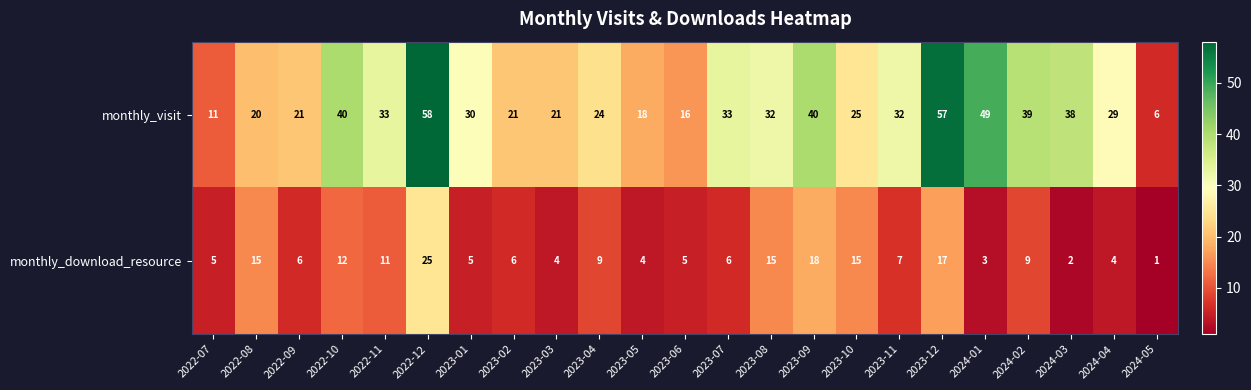

Rank the series by their average value, from highest to lowest.

monthly_visit, monthly_download_resource